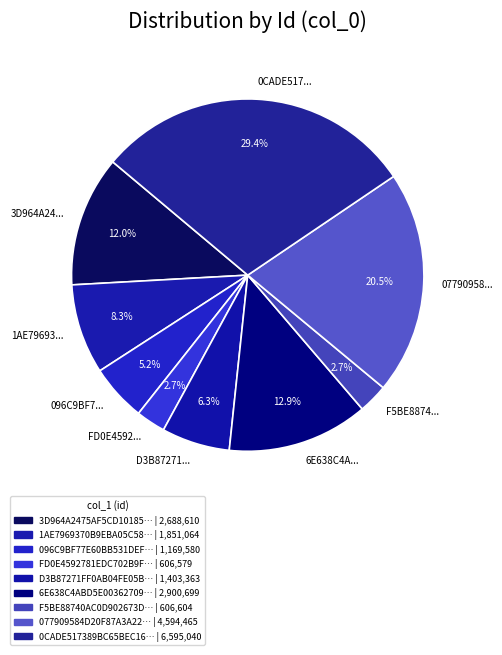

Does 1AE79693... account for over 50% of the chart?

No